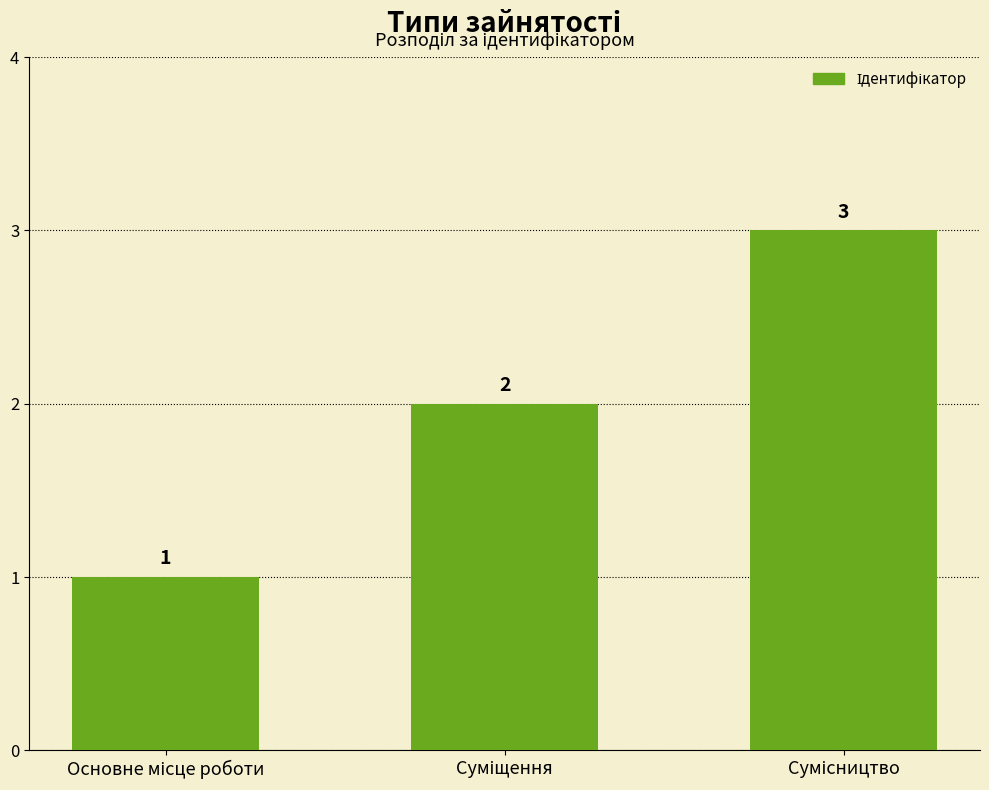

How many values are between 1 and 3?

3